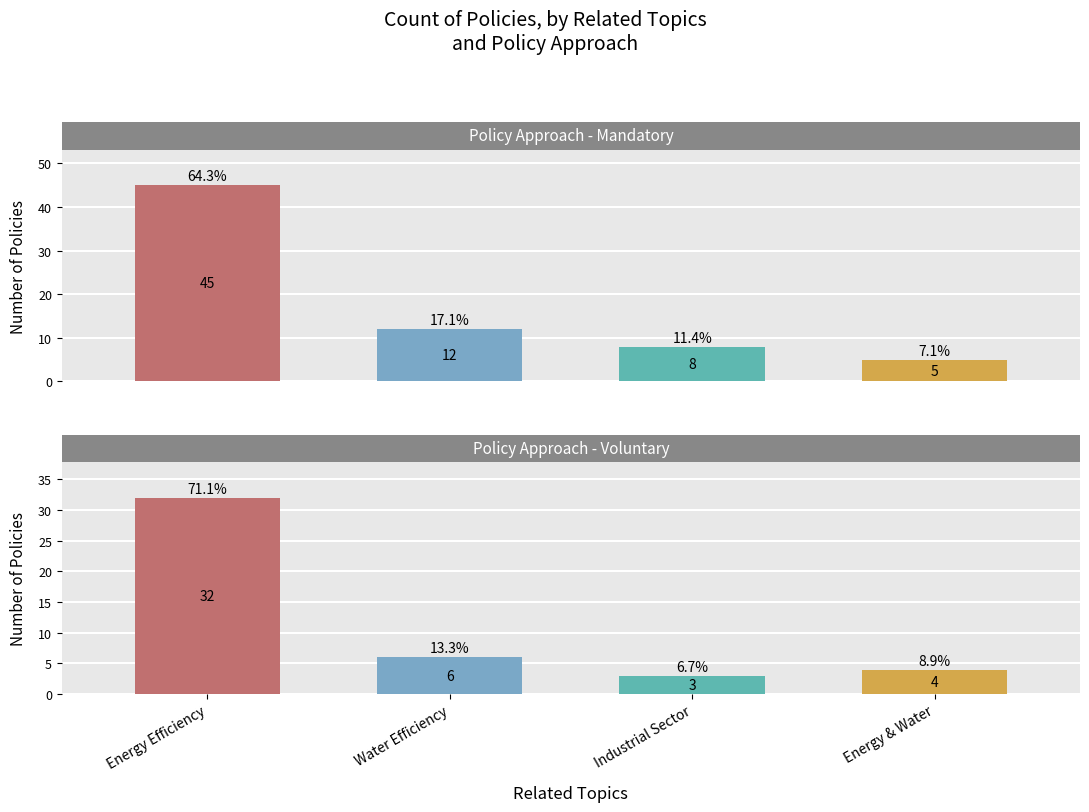

How many bars are there in each group?

2